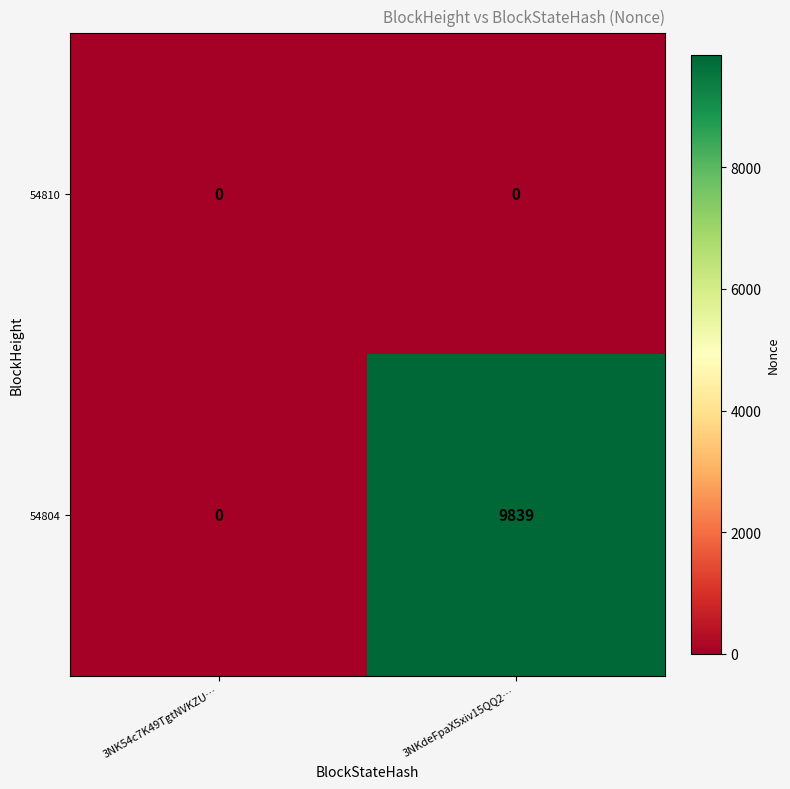

What is the greatest value displayed?

9839